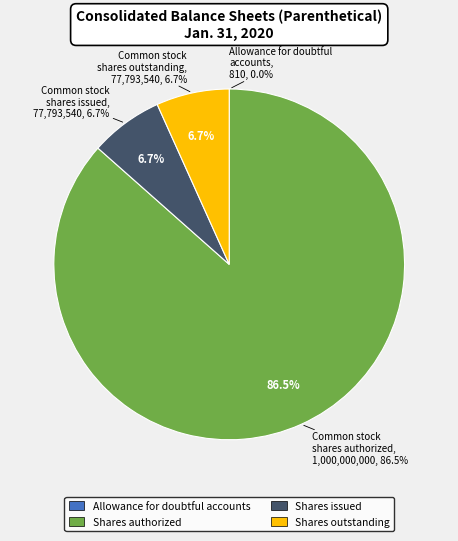

Is it true that Common stock shares issued is 14% of the pie?

False